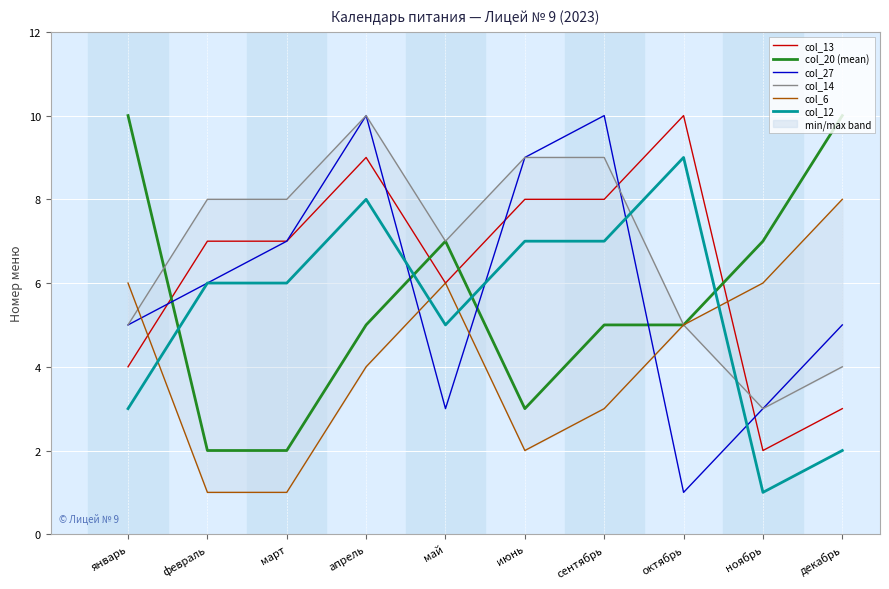

Which series has the largest total across all categories?

col_14